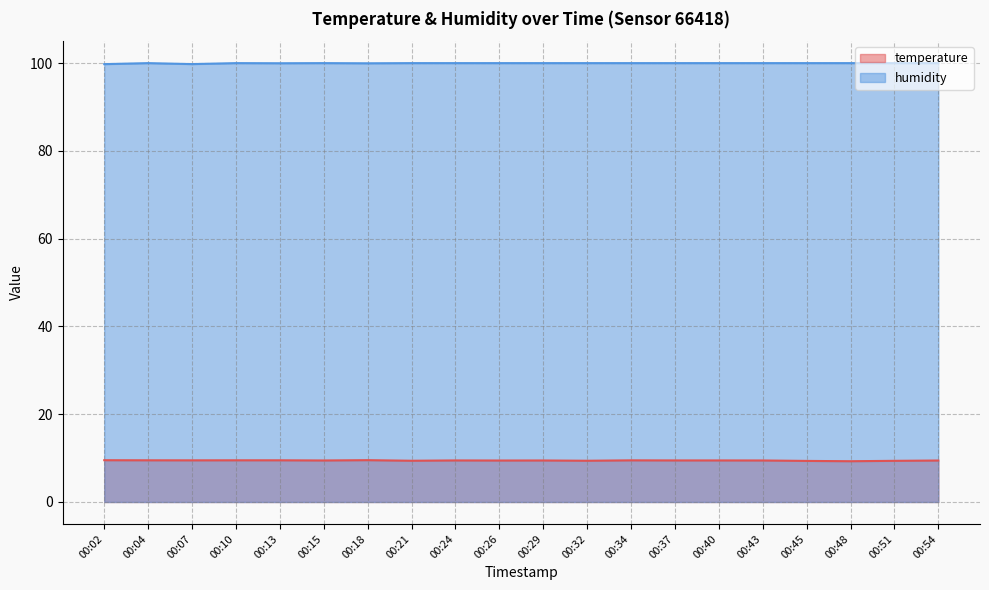

What is the sum of the temperature values at 00:02 and 00:48?

18.8